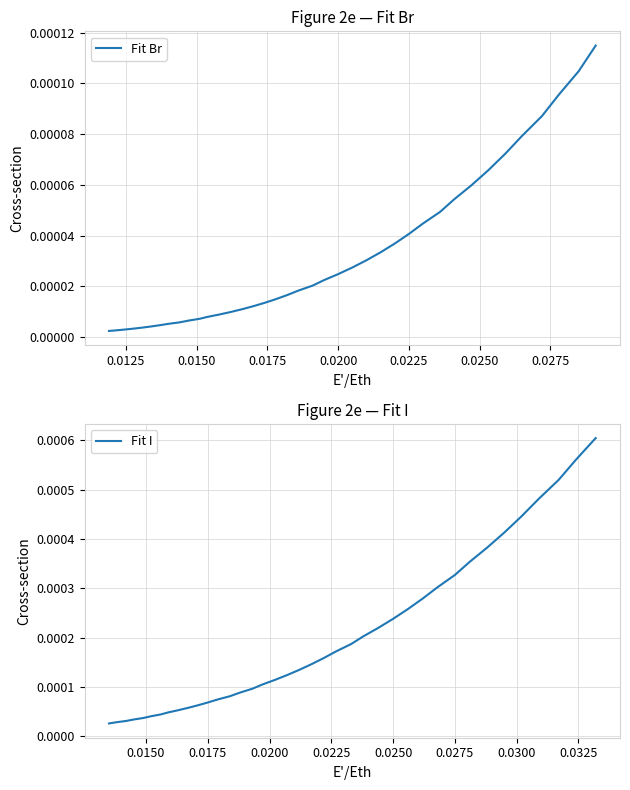

The Fit Br series shows 0.0 at 0.0125. True or false?

True